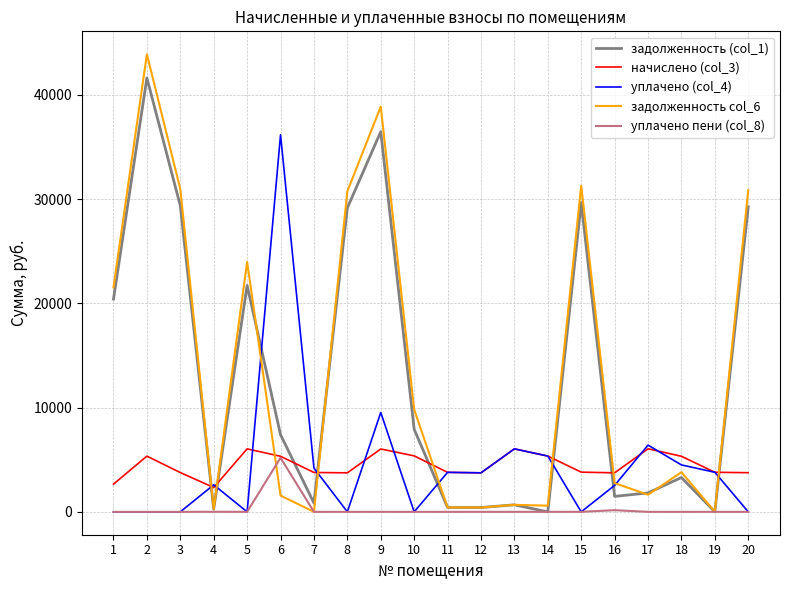

How many lines are shown in the chart?

5